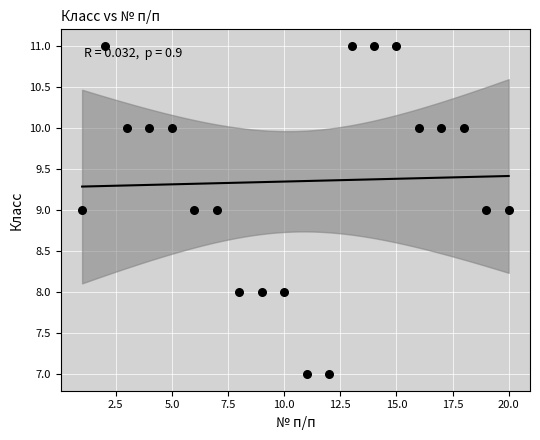

What is the range of Y values (max minus min)?

4